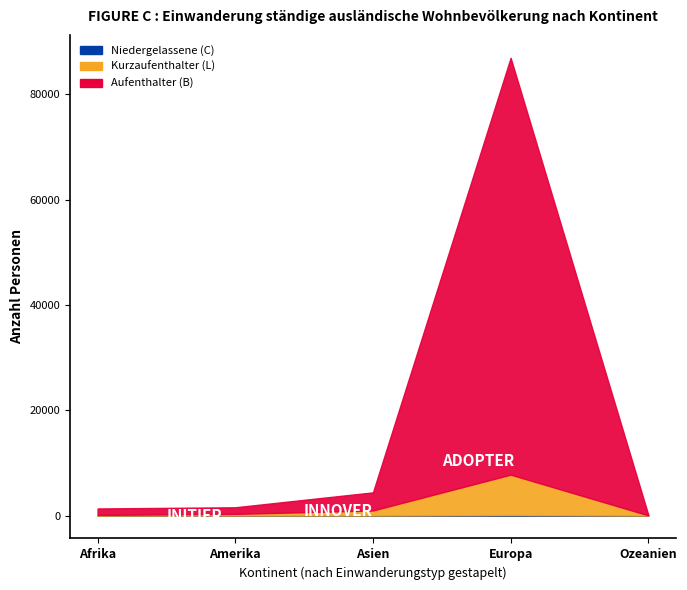

At which label does Niedergelassene (C) reach its peak?

Europa